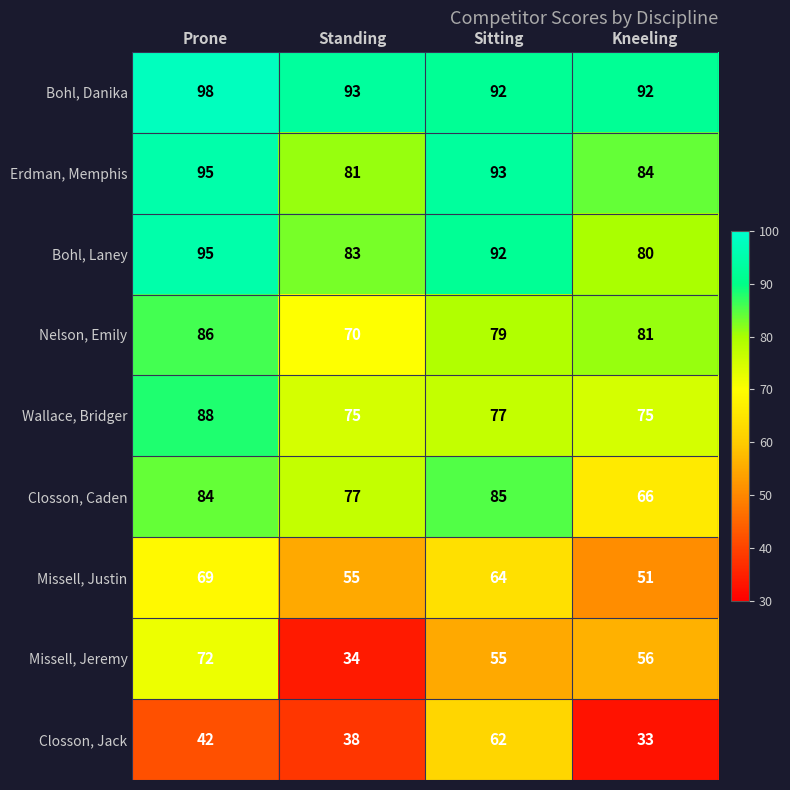

List the labels in order of Bohl, Laney value, smallest first.

Kneeling, Standing, Sitting, Prone